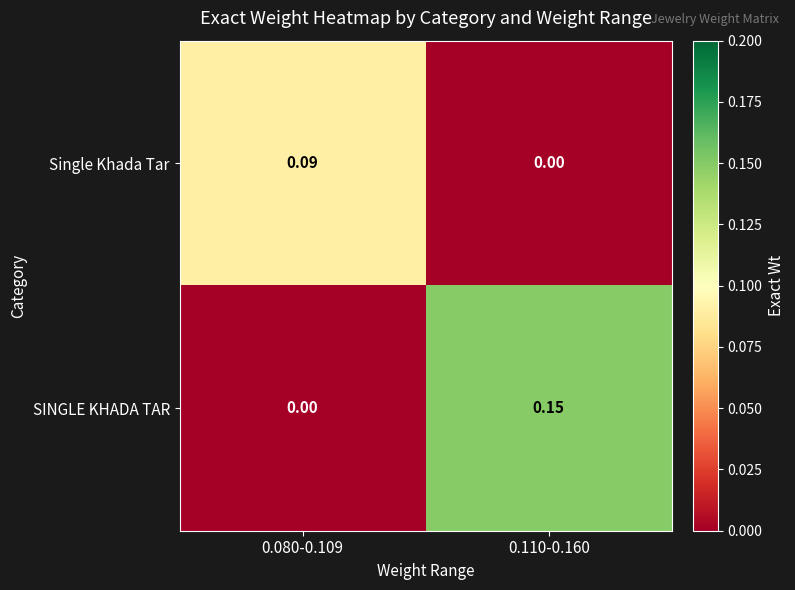

Between 0.080-0.109 and 0.110-0.160, which series saw the biggest shift?

SINGLE KHADA TAR